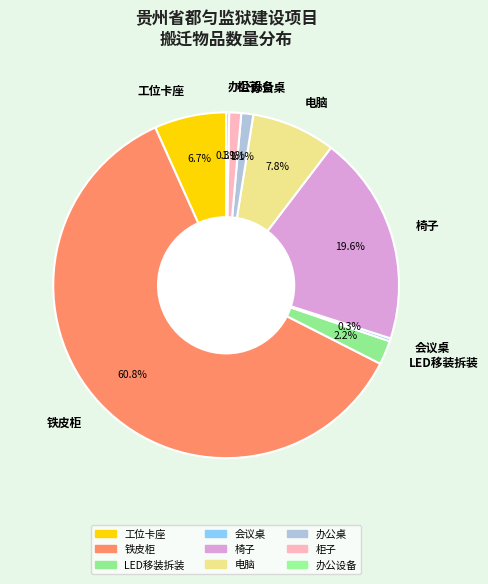

What is the ratio of the value at 办公桌 to the value at 办公设备?

4.0